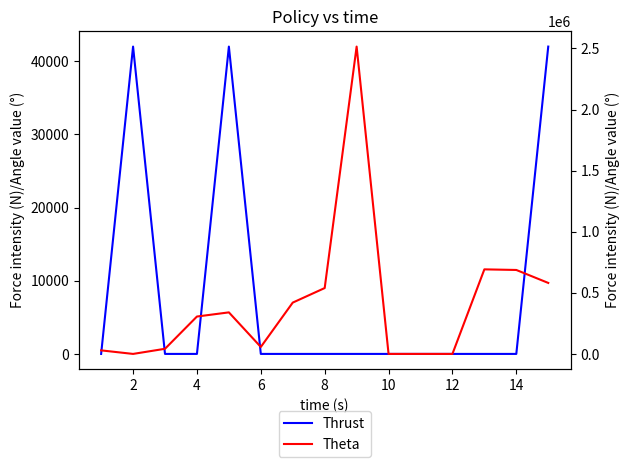

How many times do Theta and Thrust cross each other?

2